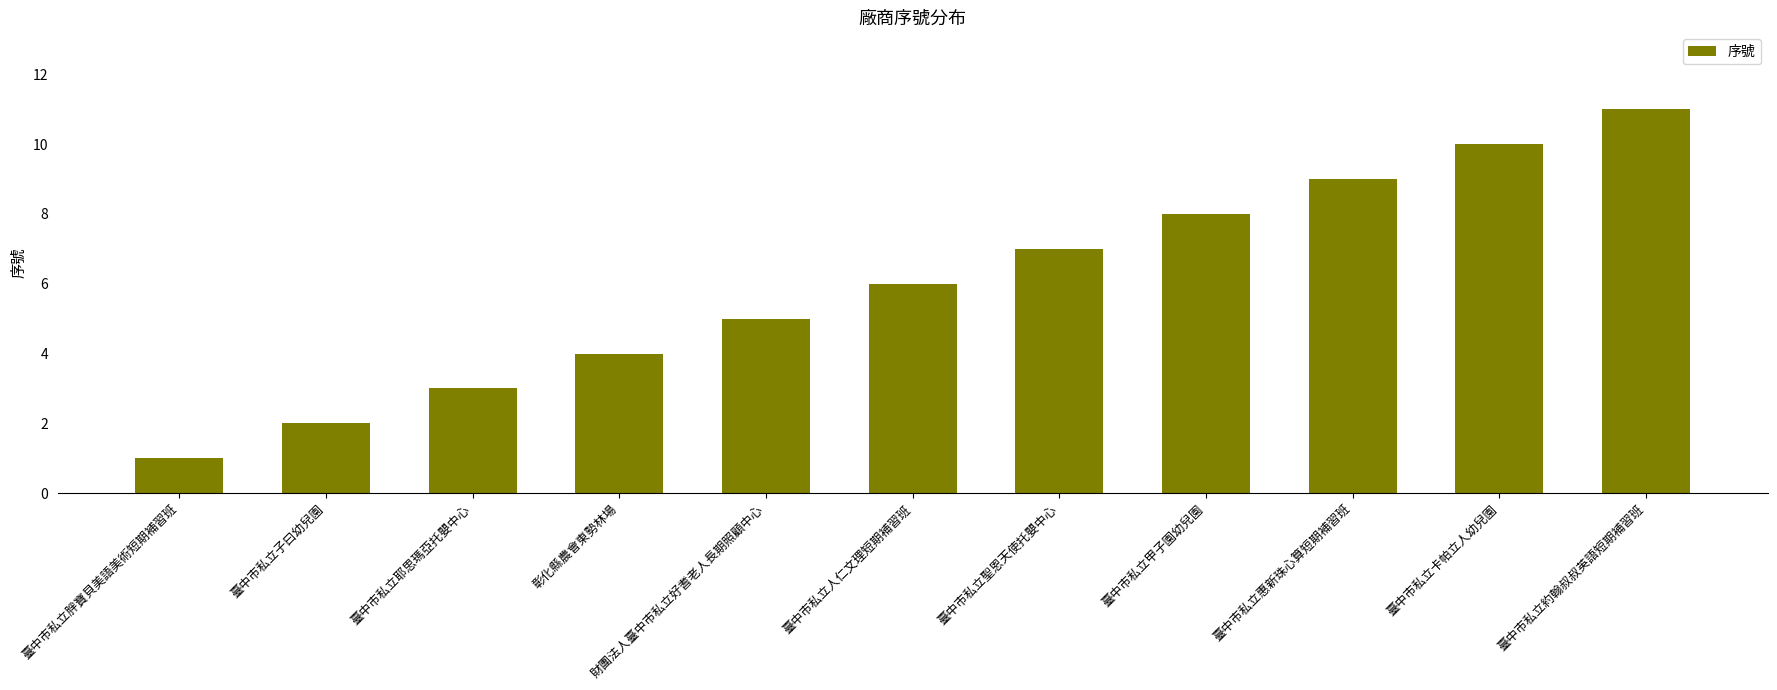

How many values are below 6?

5